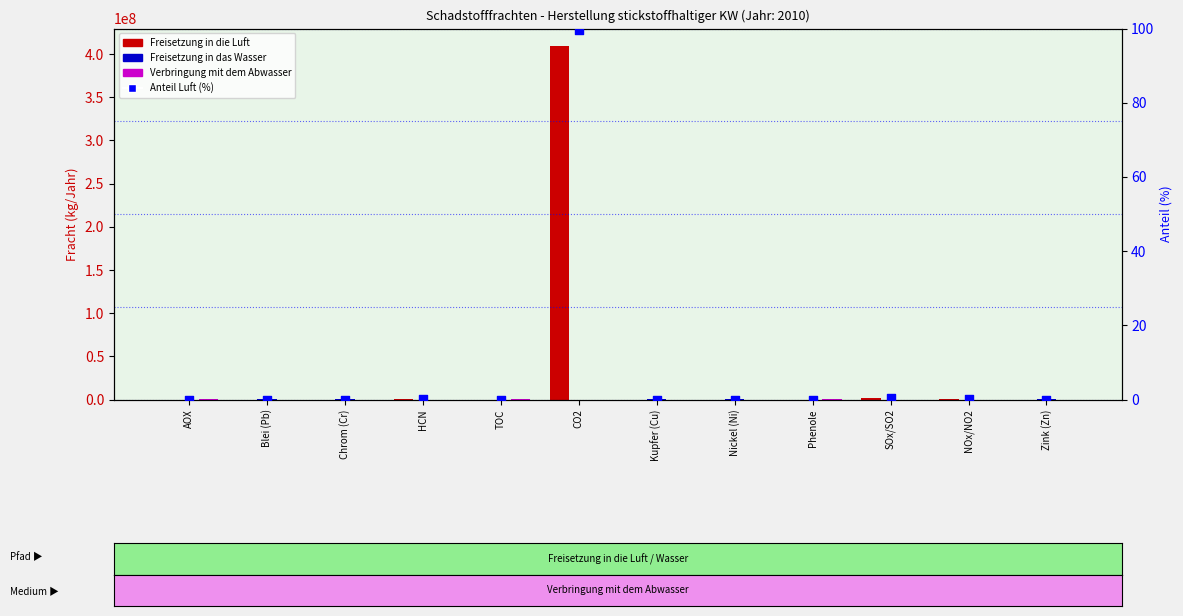

At which category is the sum across all series the highest?

CO2